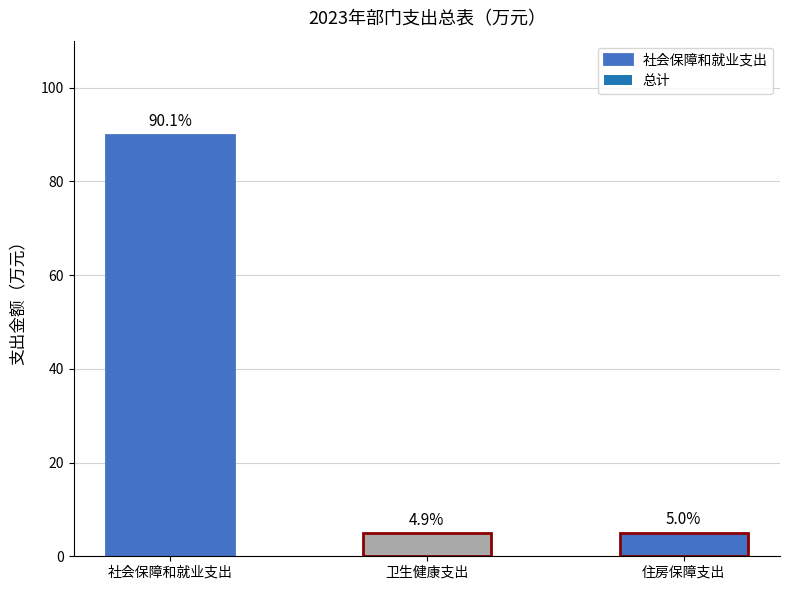

What is the label of the 2nd bar from the left?

卫生健康支出